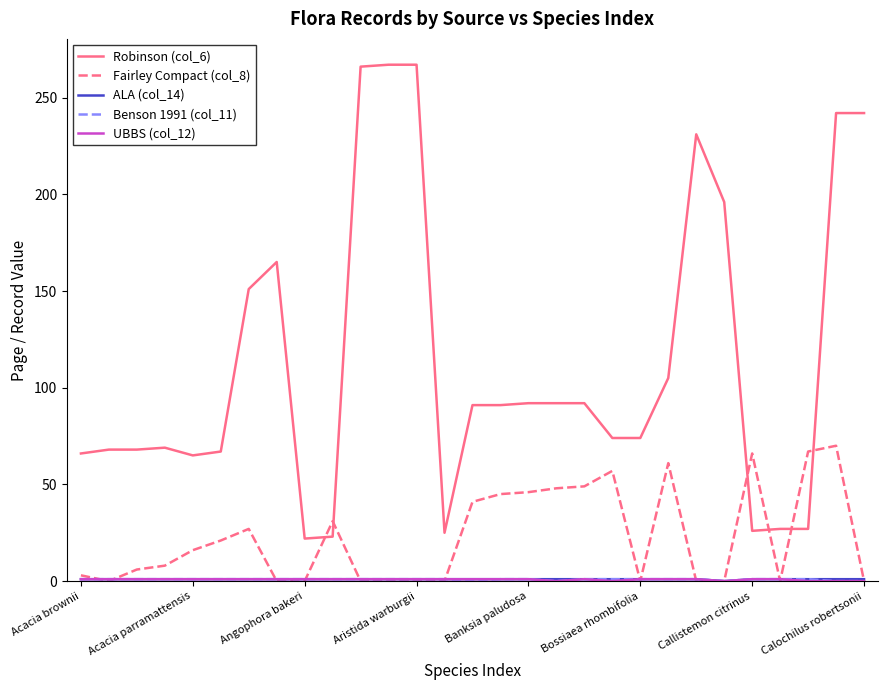

Which series has the widest spread of values?

Robinson (col_6)